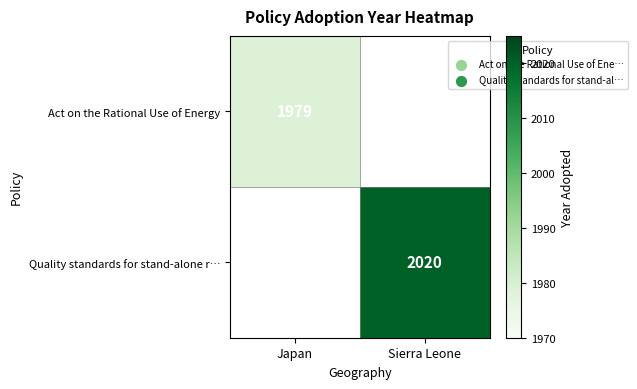

The Quality standards for stand-alone r… series shows 2714.4 at Sierra Leone. True or false?

False